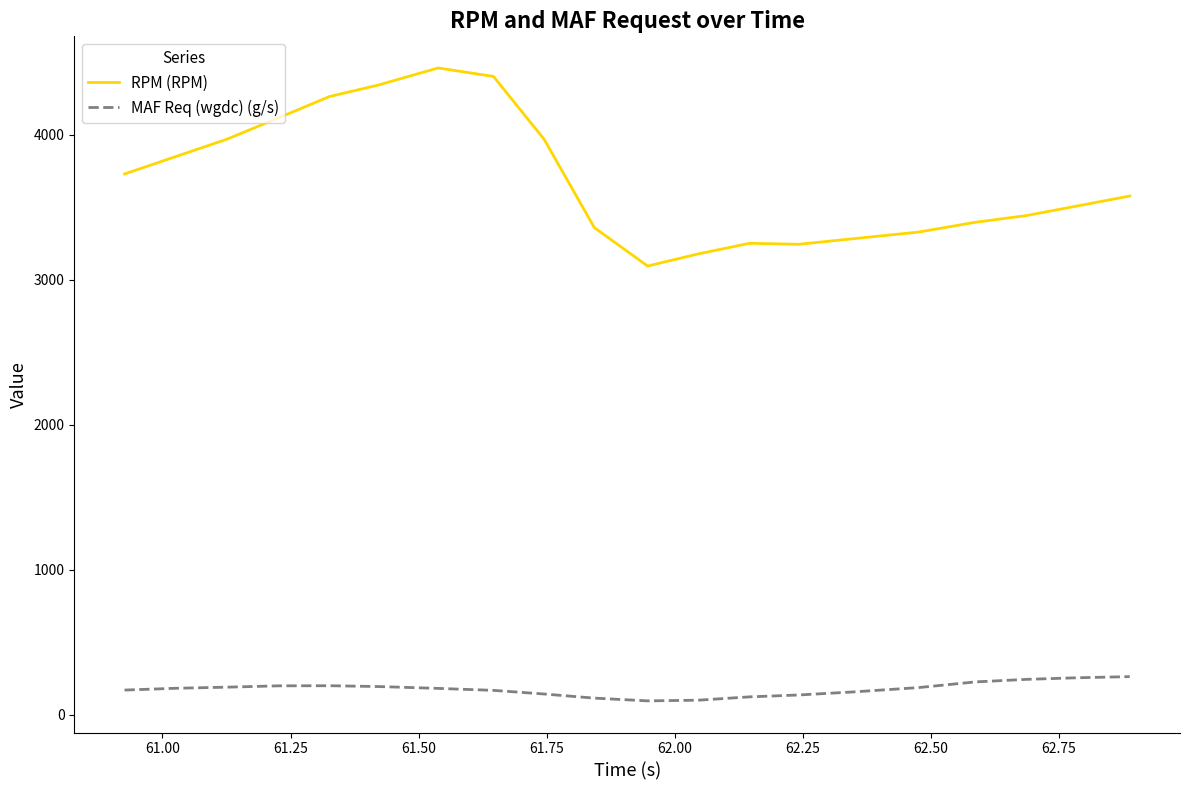

List the series in order of their overall mean, highest first.

RPM (RPM), MAF Req (wgdc) (g/s)